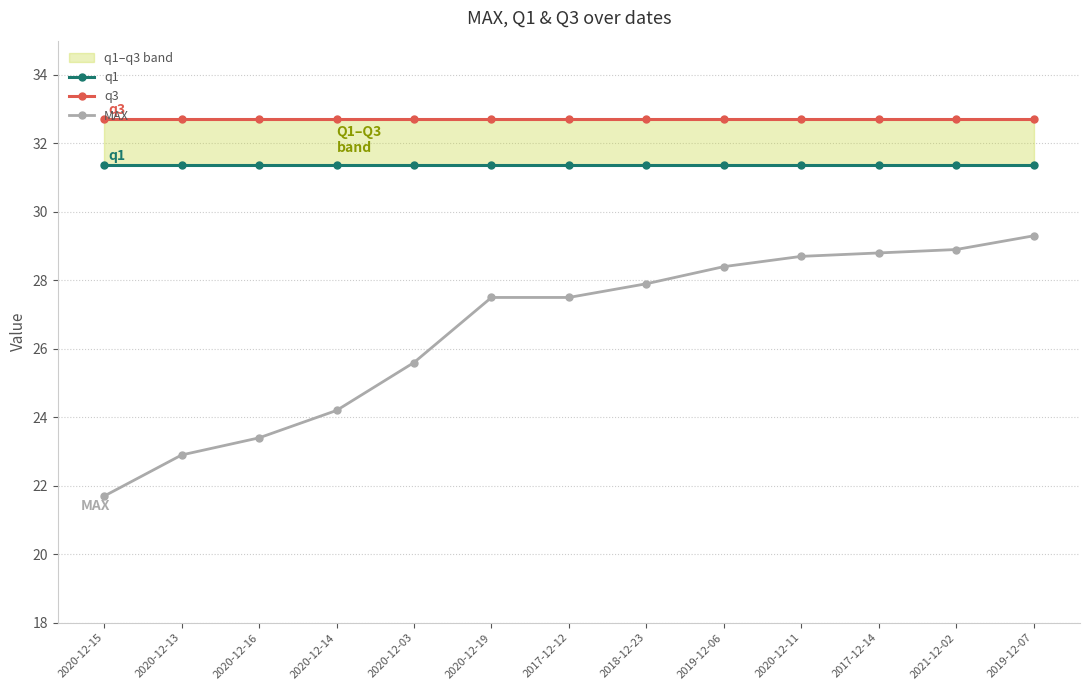

True or false: MAX and q1 intersect in this chart.

False